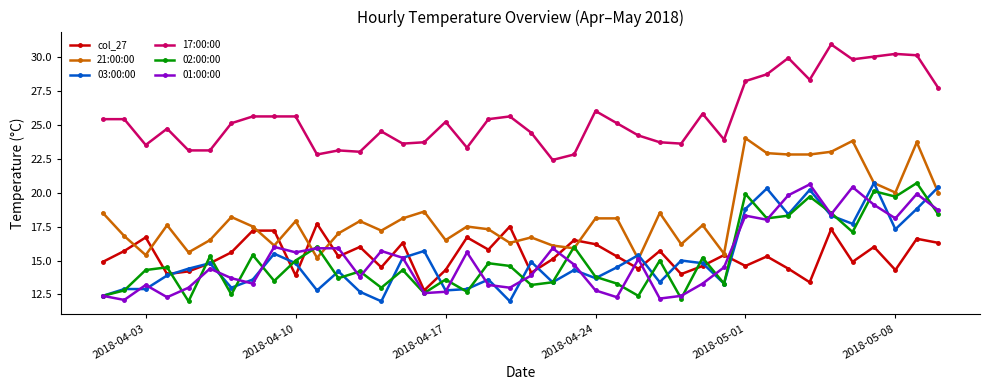

True or false: 21:00:00 and 17:00:00 cross at least once.

False